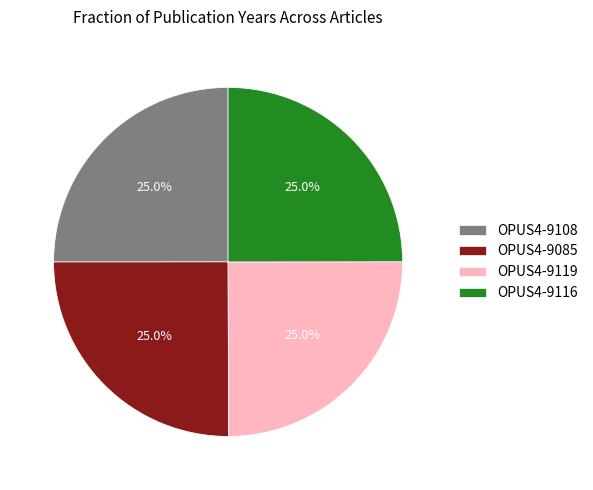

Is there a majority slice in this chart?

No